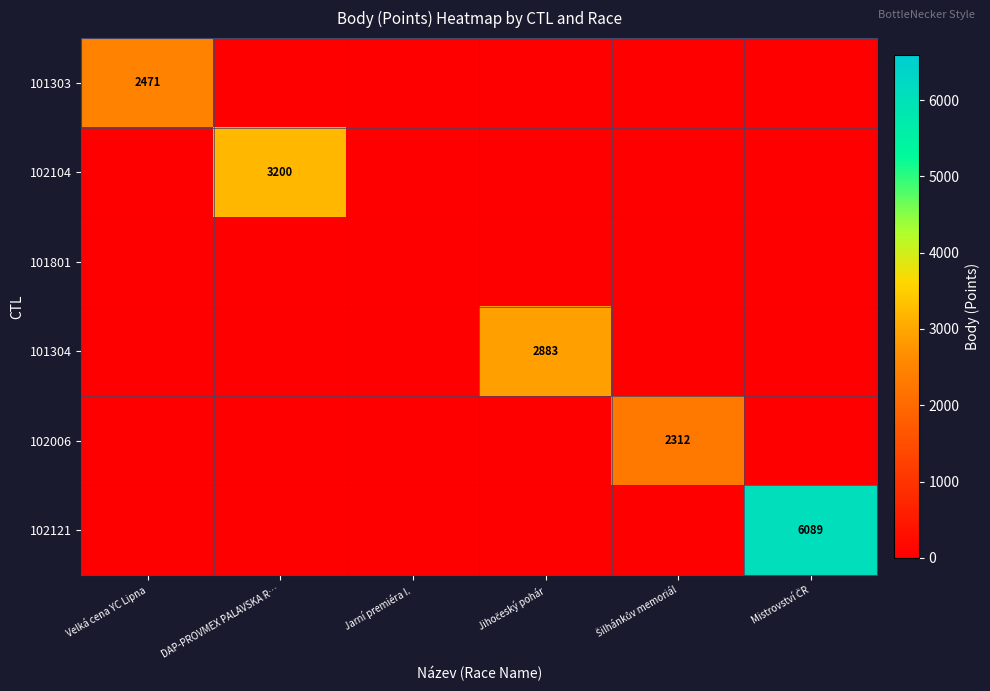

What is the difference between the maximum and minimum values in the 101303 series?

2471